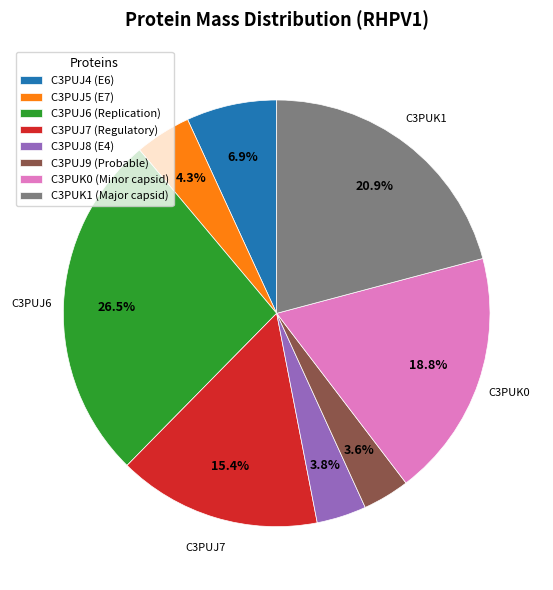

To the nearest percent, what is the difference between the C3PUJ7 (Regulatory) and C3PUK1 (Major capsid) slice percentages?

5%